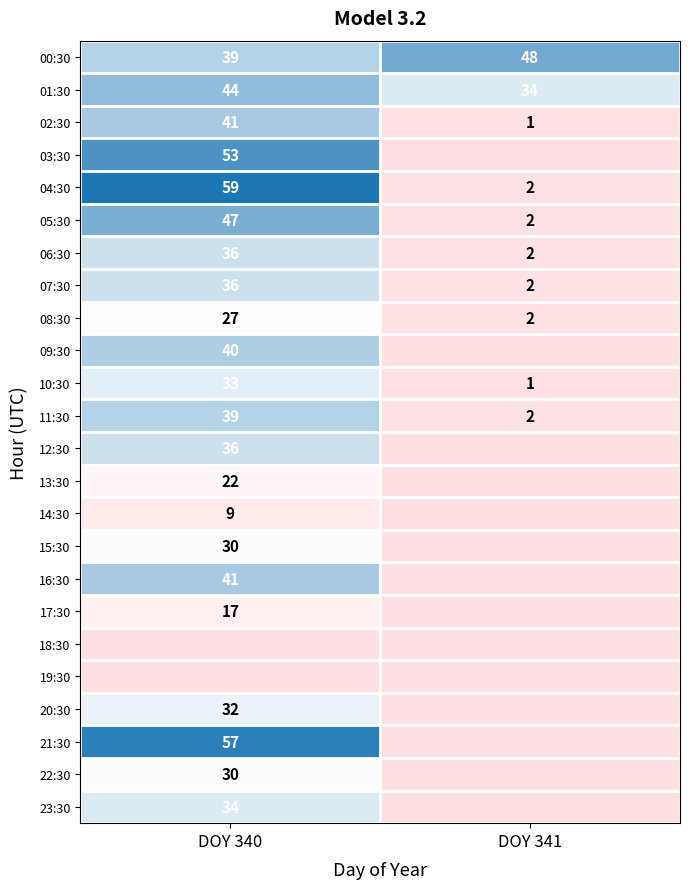

The 17:30 series shows 3 at DOY 340. True or false?

False